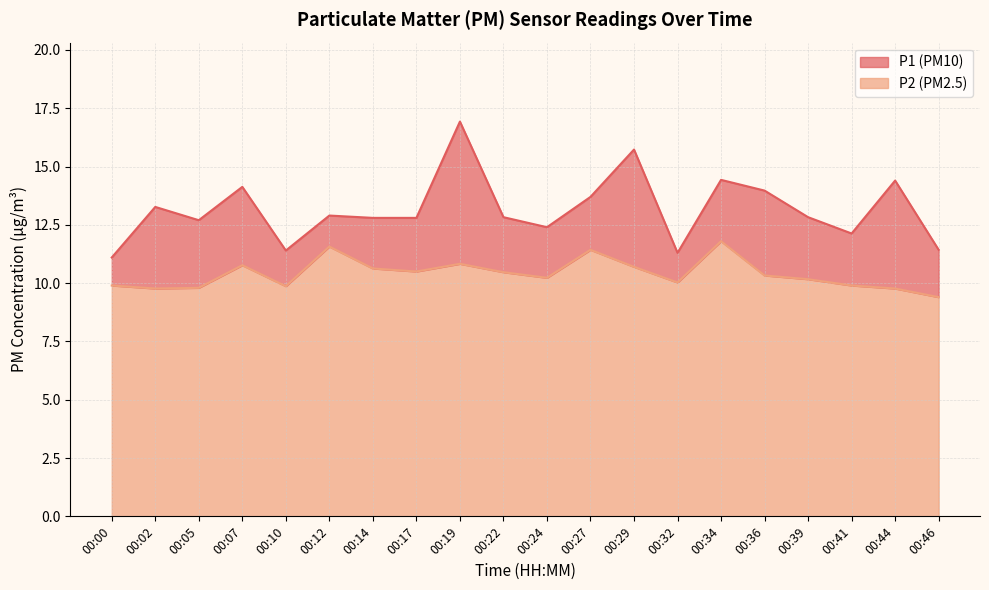

Which series changed the most between 00:02 and 00:19?

P1